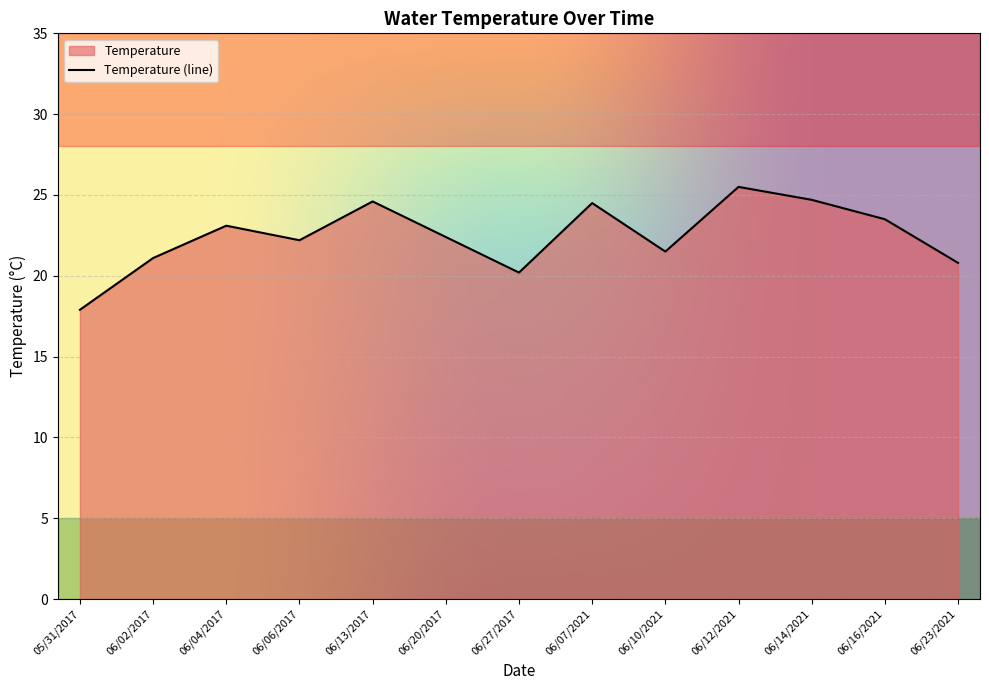

At which category does the data reach its first local peak?

06/04/2017